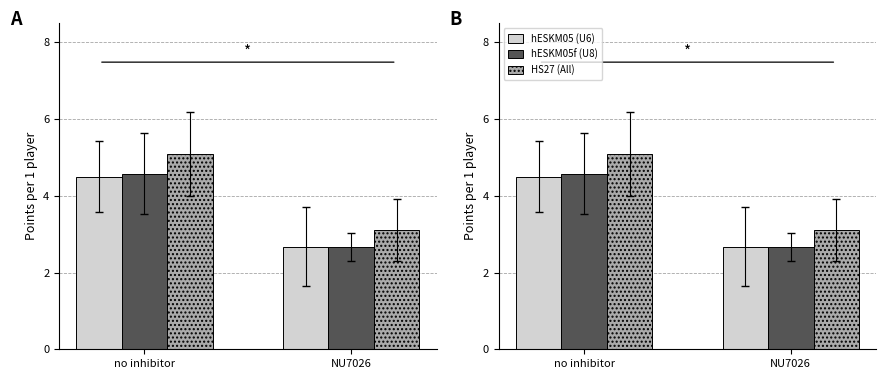

What is the maximum value shown in the chart?

5.1